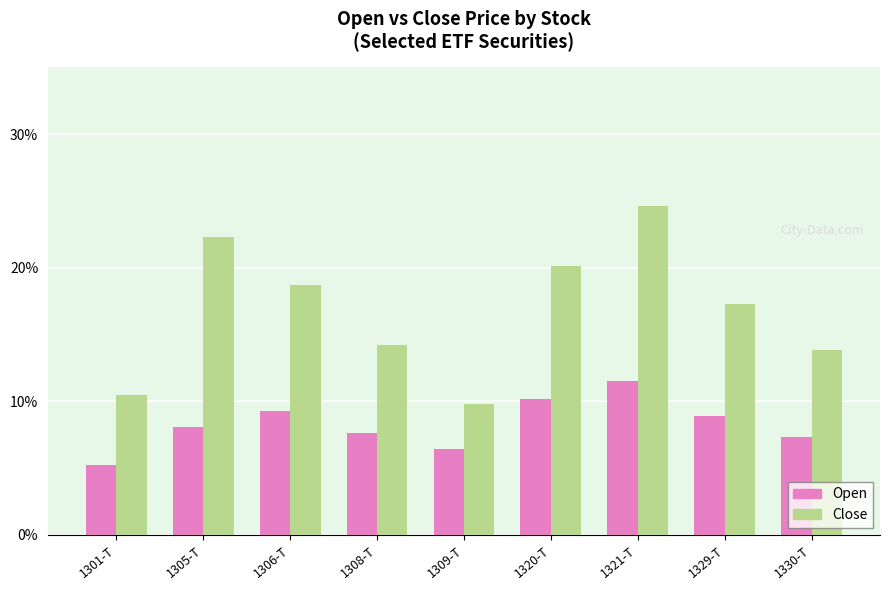

Reading right to left, extract all data points from this chart.

Open: 7.3	8.9	11.5	10.2	6.4	7.6	9.3	8.1	5.2
Close: 13.8	17.3	24.6	20.1	9.8	14.2	18.7	22.3	10.5